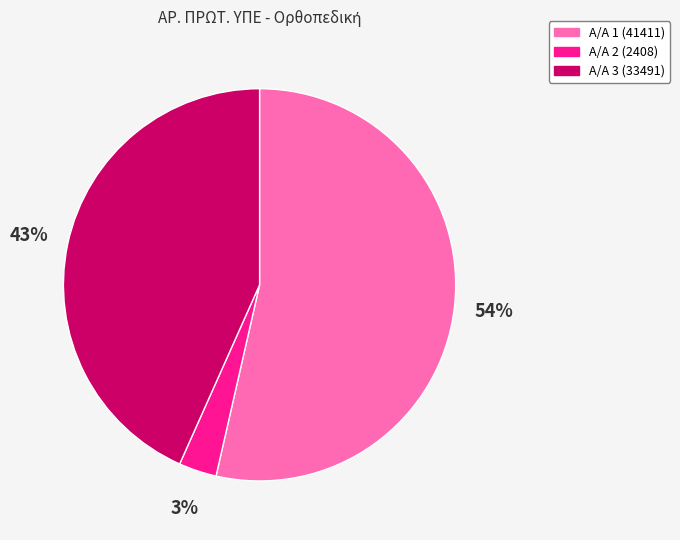

Which slice is the largest?

Α/Α 1 (41411)